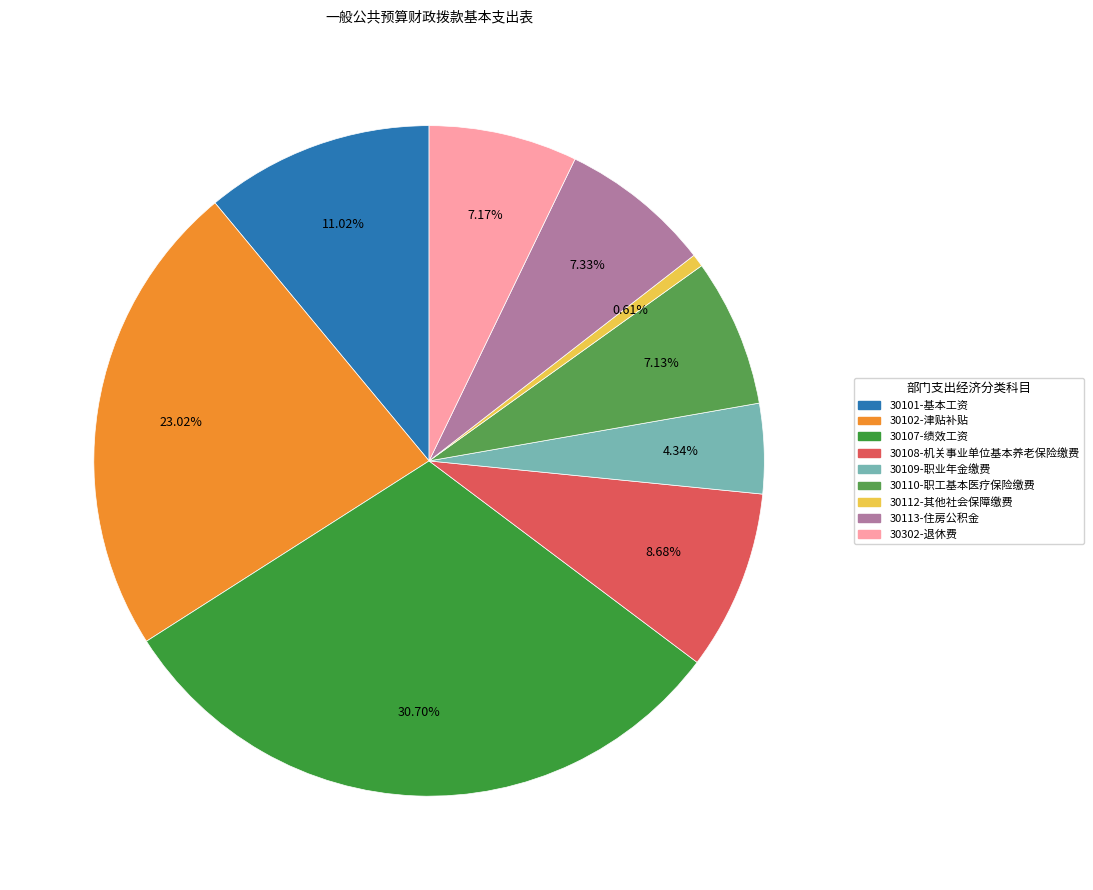

Count the number of slices in the pie.

9